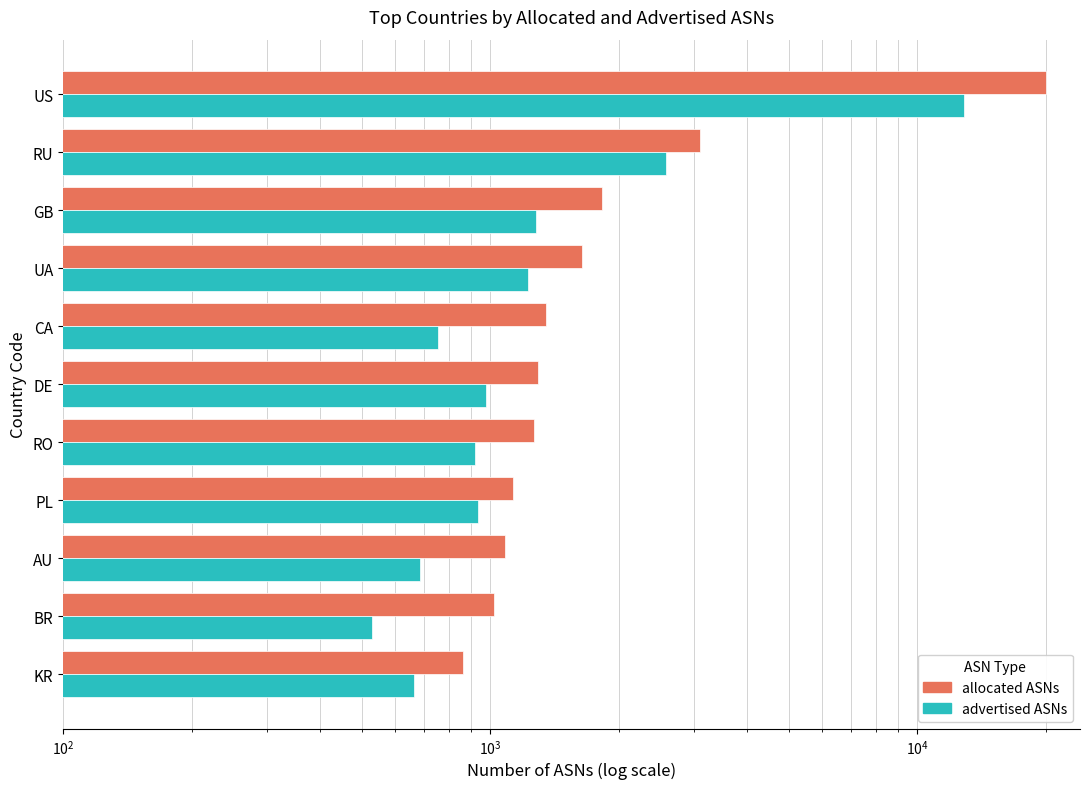

True or false: advertised ASNs has a value of 1103 at CA.

False